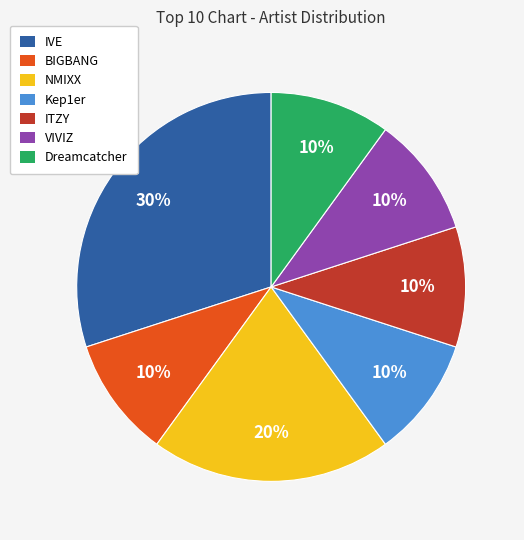

To the nearest percent, what is the combined percentage of ITZY and BIGBANG?

20%